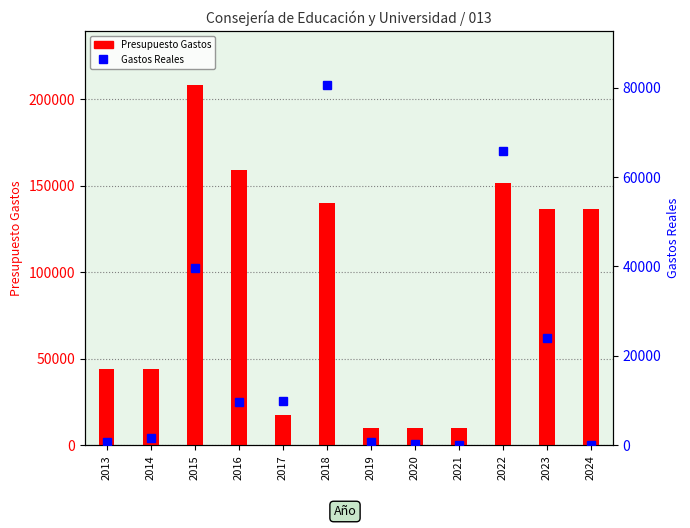

What is the value of the Presupuesto Gastos bar at the 1st from the left?

44205.0